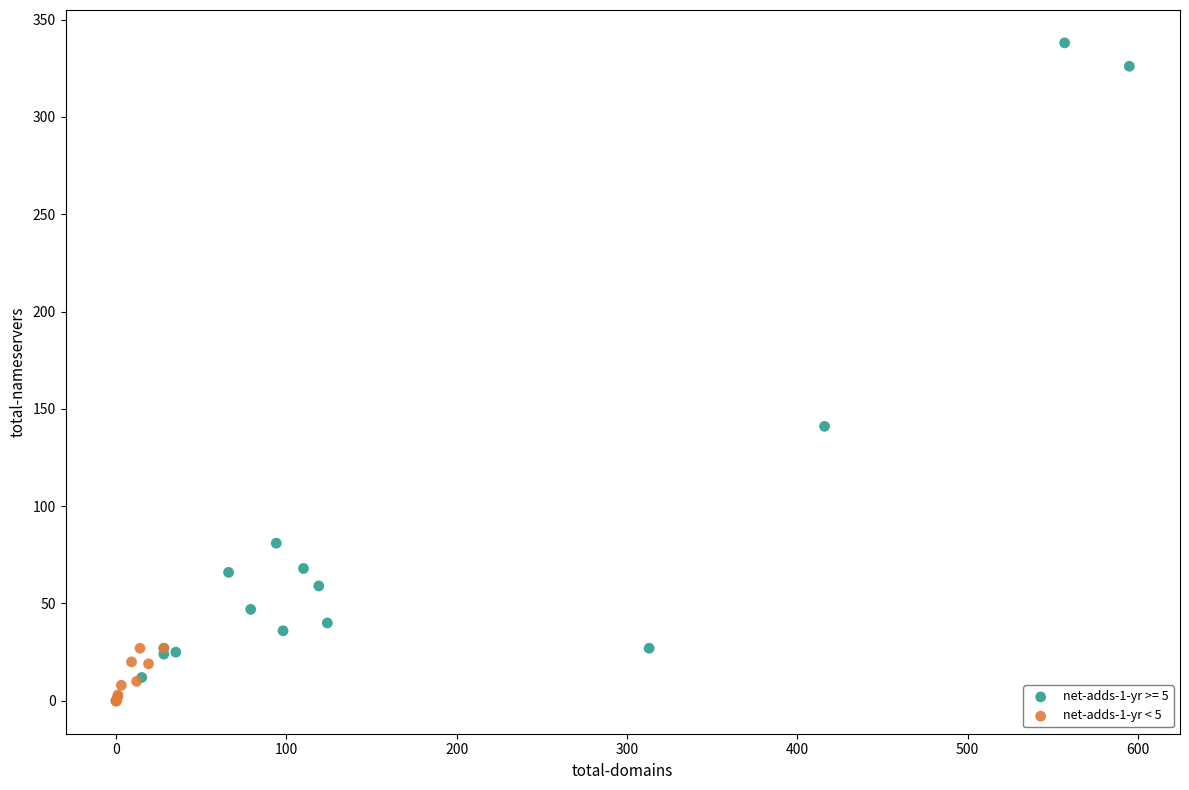

Which series has the widest spread of Y values?

net-adds-1-yr >= 5